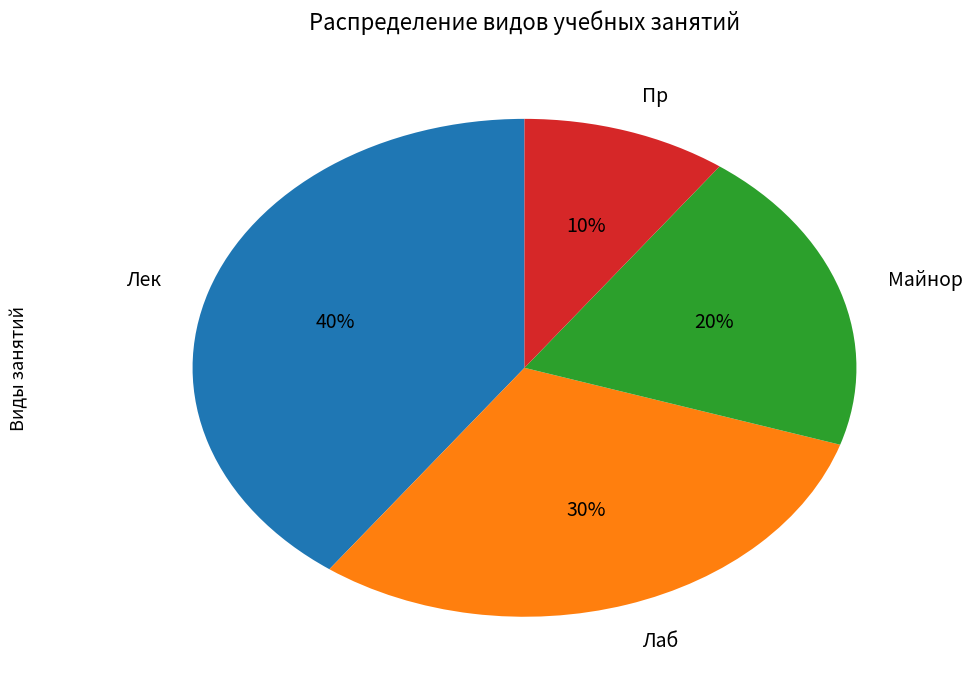

How many slices are in this pie chart?

4